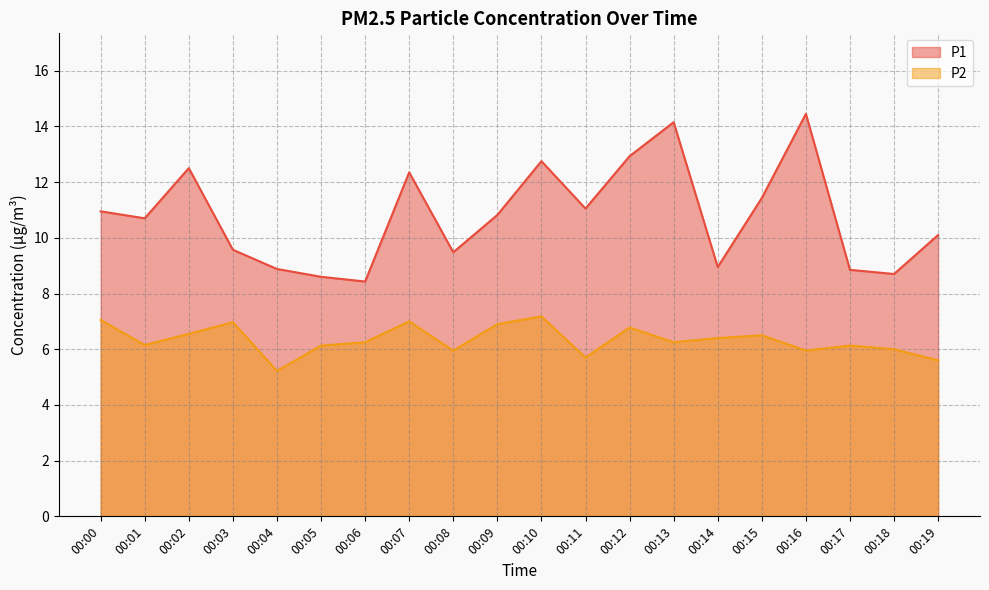

True or false: P2 and P1 cross at least once.

False